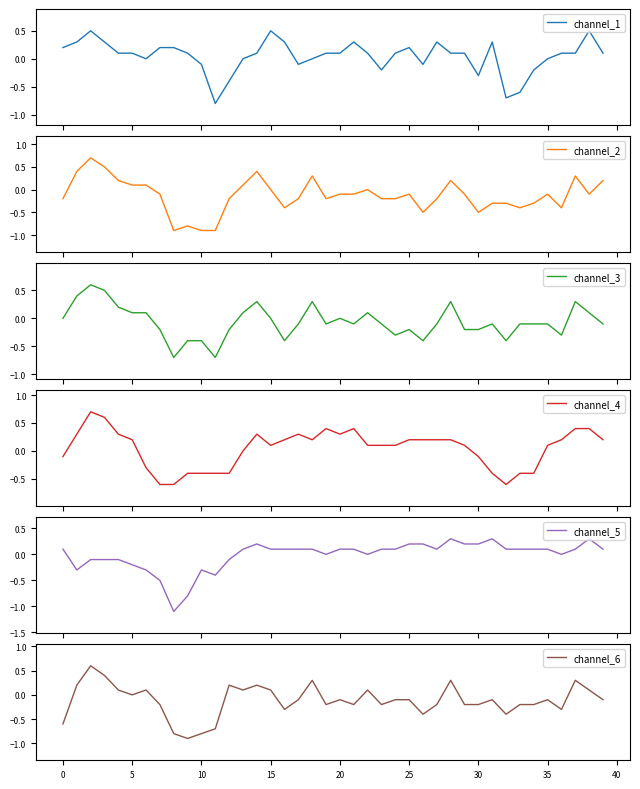

How many negative values does the channel_6 series have?

25